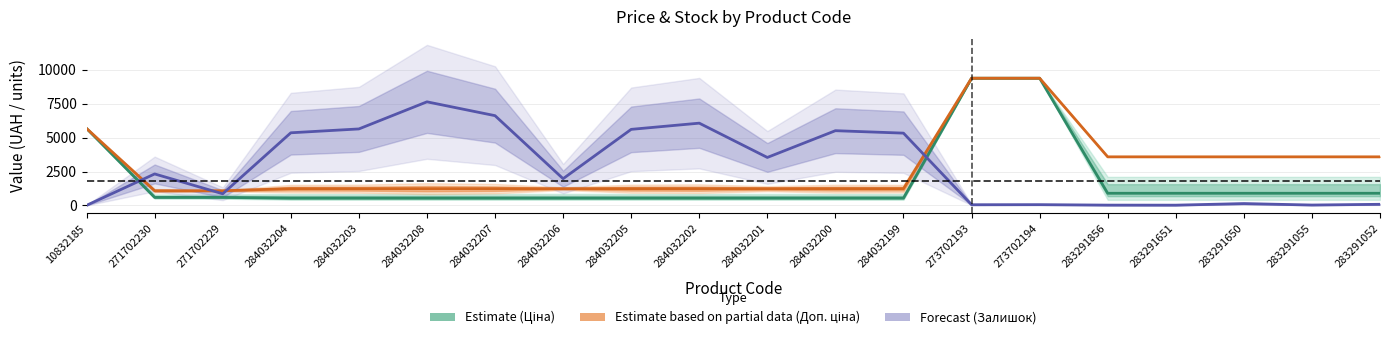

True or false: Forecast (Залишок) and Estimate (Ціна) intersect in this chart.

True